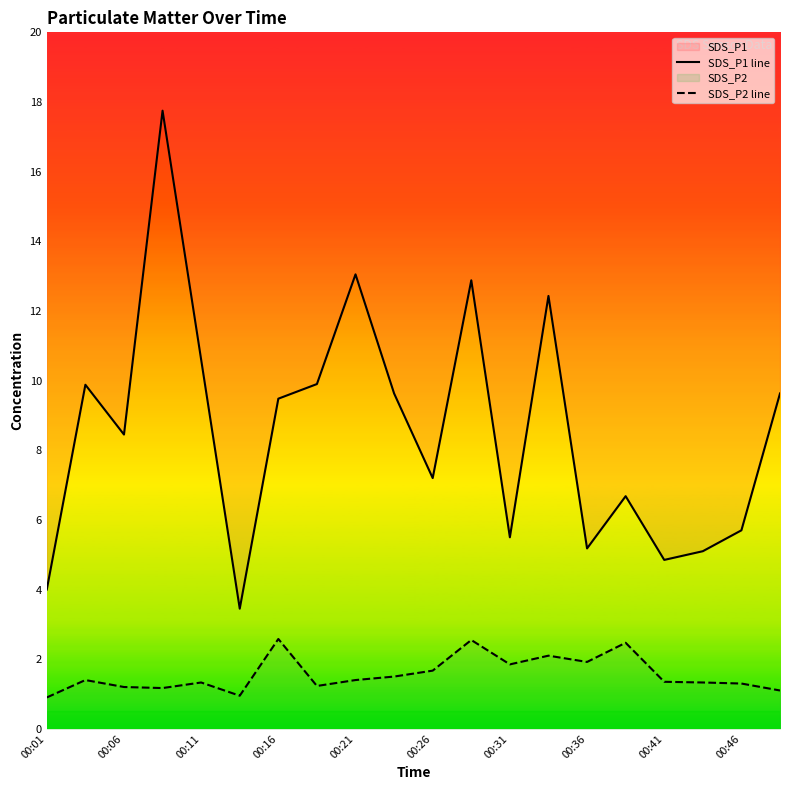

The SDS_P1 line series shows 2.6 at 11. True or false?

False